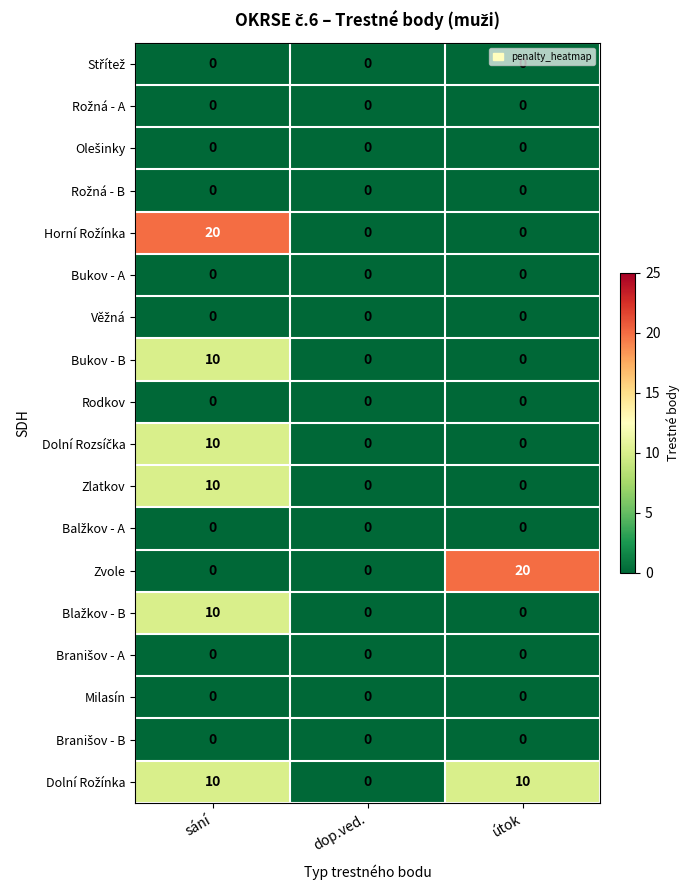

What is the maximum value shown in the chart?

20